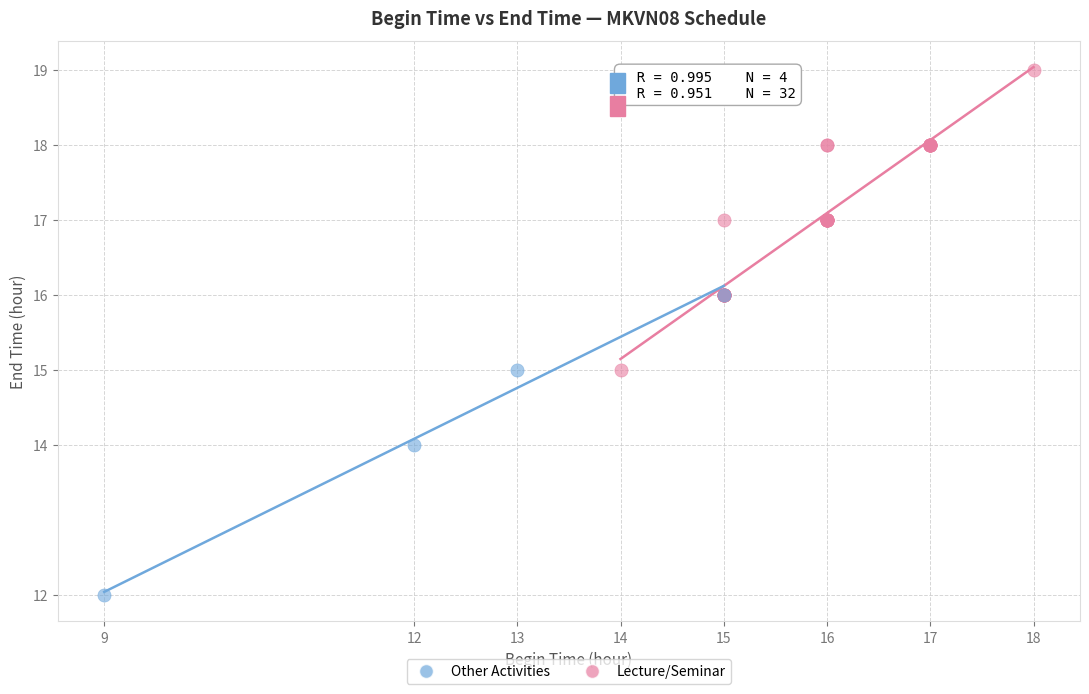

Which series reaches the minimum Y coordinate?

Other Activities